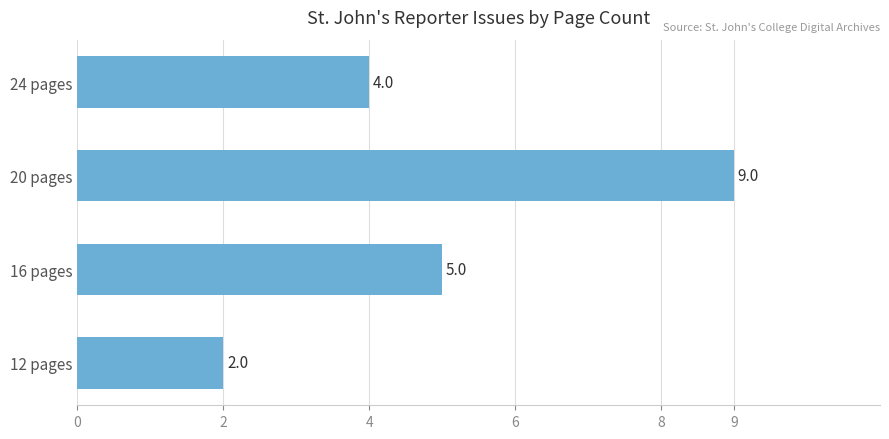

List the labels in order of value, largest first.

20 pages, 16 pages, 24 pages, 12 pages